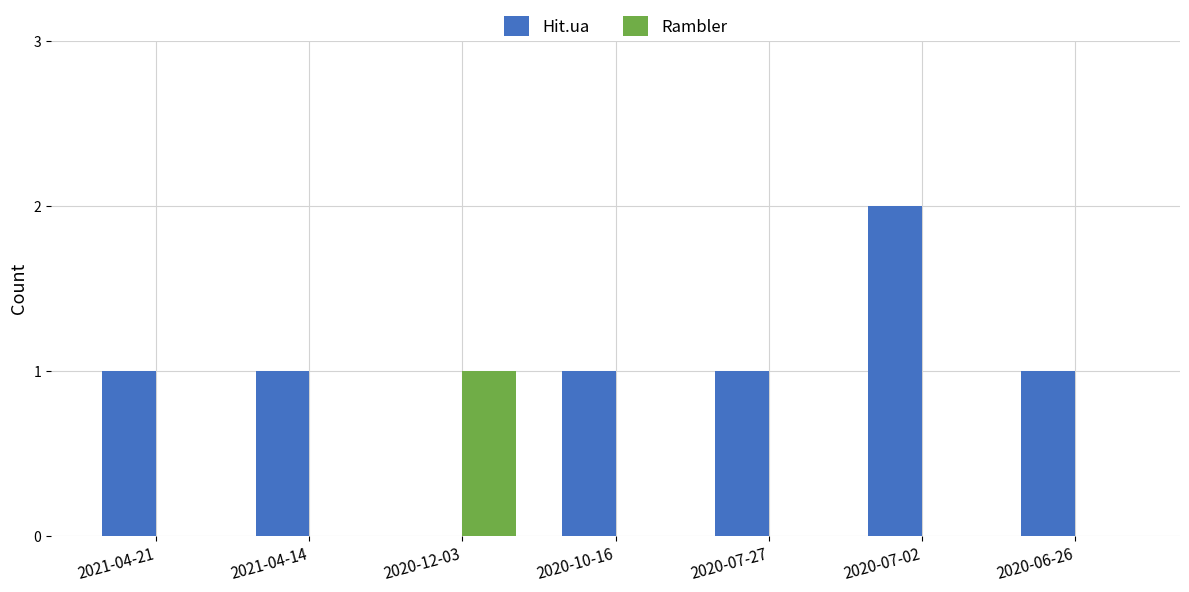

Which series has the largest total across all categories?

Hit.ua